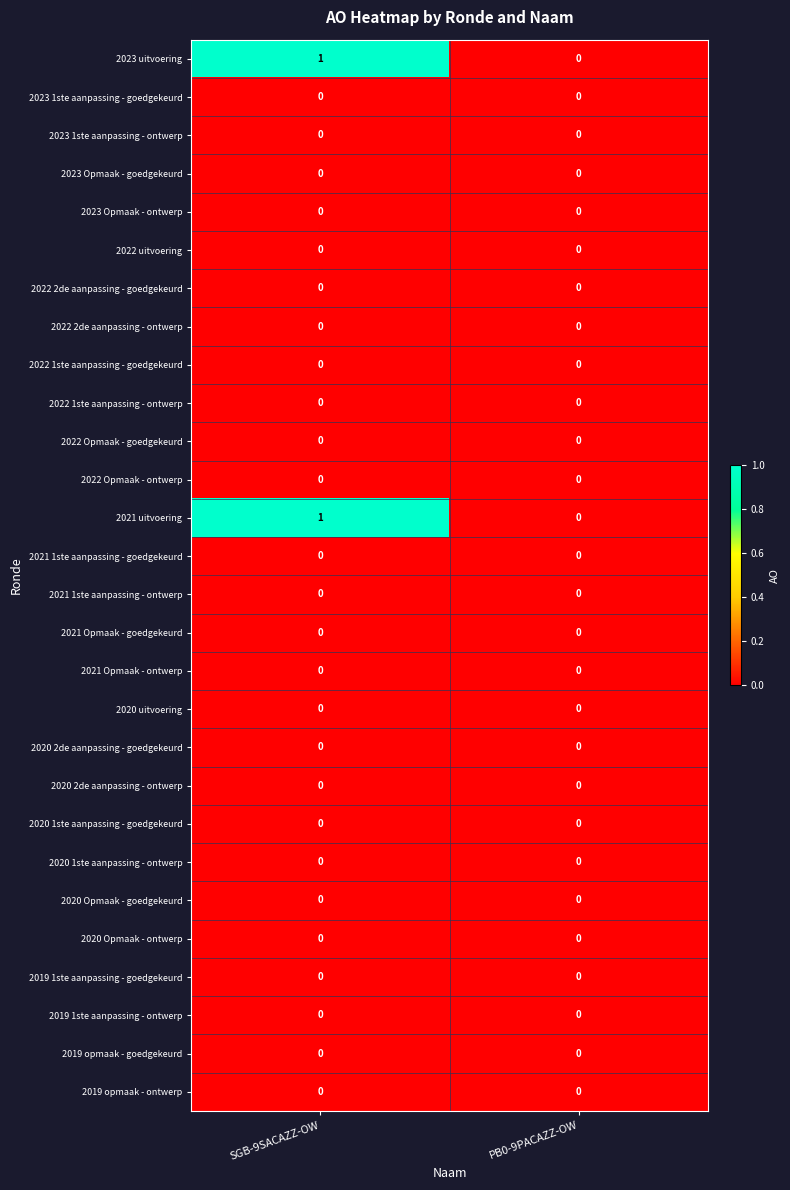

At which category is the sum across all series the highest?

SGB-9SACAZZ-OW